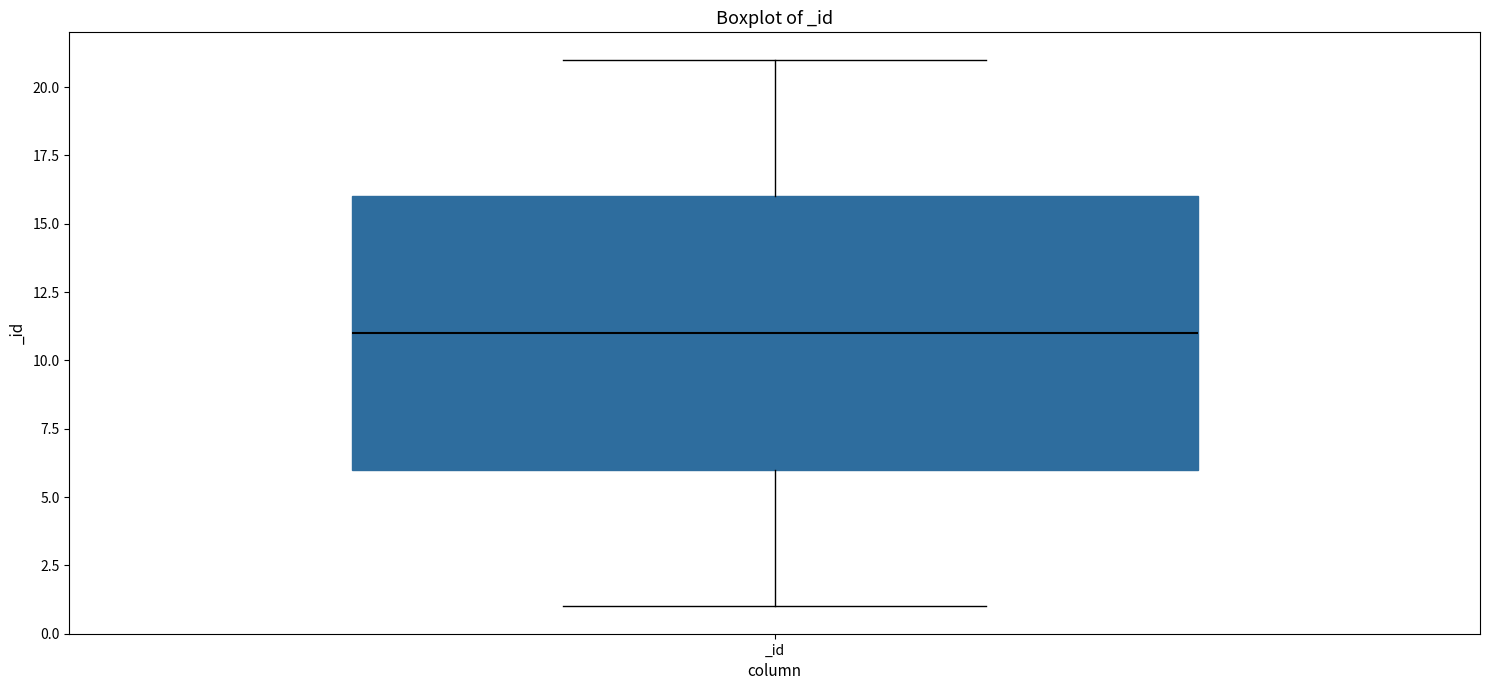

Transcribe this box plot: give where the median line is, the range the box spans, and where the two whiskers end, as read against the y-axis. The values are not printed on the chart, so give them approximately, as read against the axis.

median 11, box 6 to 16, whiskers 1 to 21